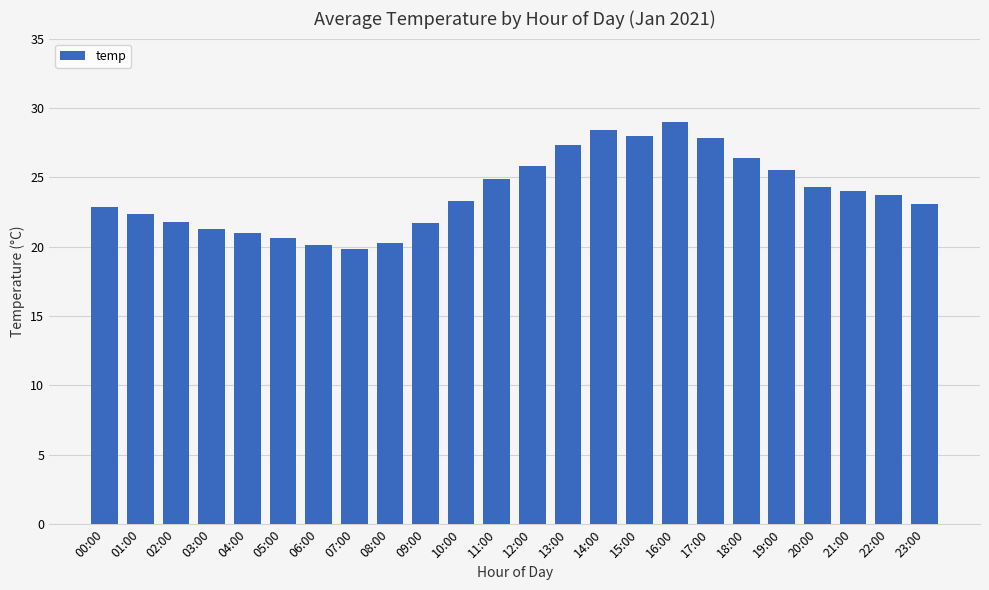

Is it true that the value at 12:00 is 45.8?

False